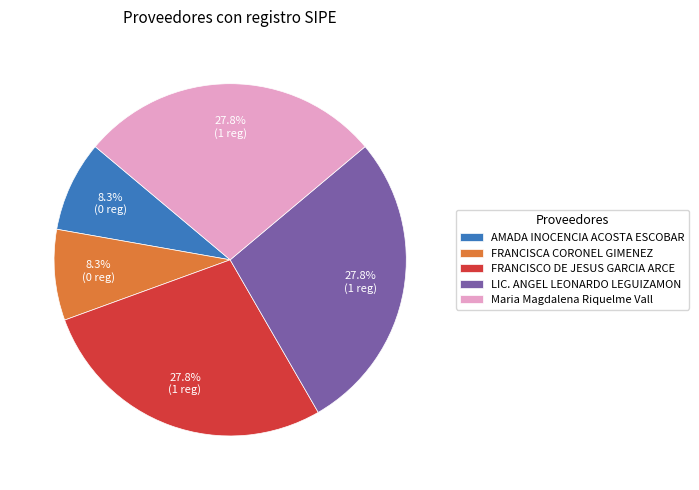

What percentage is the FRANCISCO DE JESUS GARCIA ARCE slice, to the nearest percent?

28%